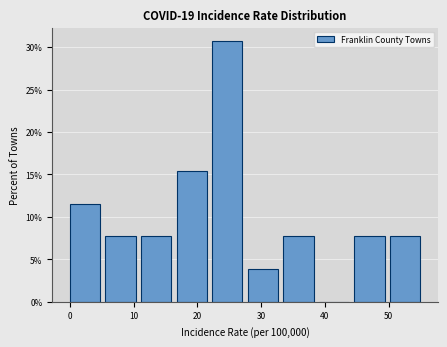

Reading left to right, transcribe this chart: for each bar, give the range it covers on the x-axis and its height. Neither the bar edges nor the heights are printed on the chart, so give them approximately, as read against the axes.

0 to 6: 11.5
6 to 11: 7.5
11 to 17: 7.5
17 to 22: 15.5
22 to 28: 31.0
28 to 33: 4.0
33 to 39: 7.5
39 to 45: 0
45 to 50: 7.5
50 to 56: 7.5